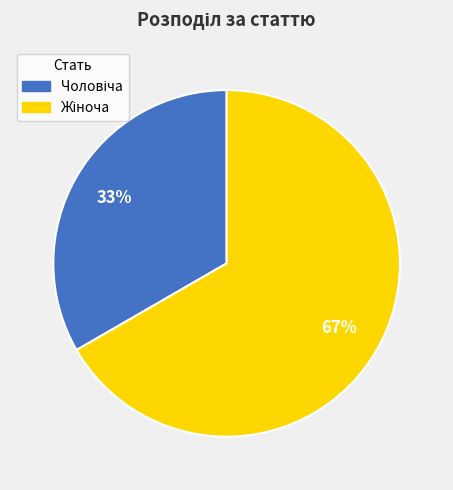

Is there any slice that represents more than half of the pie?

Yes